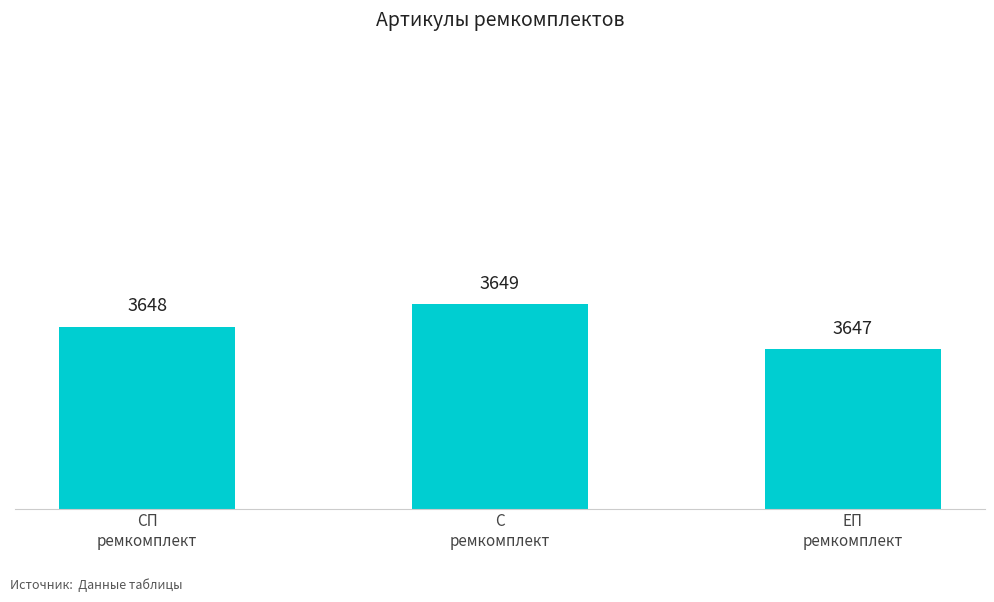

Reading left to right, extract all data points from this chart.

СП
ремкомплект=3648	С
ремкомплект=3649	ЕП
ремкомплект=3647